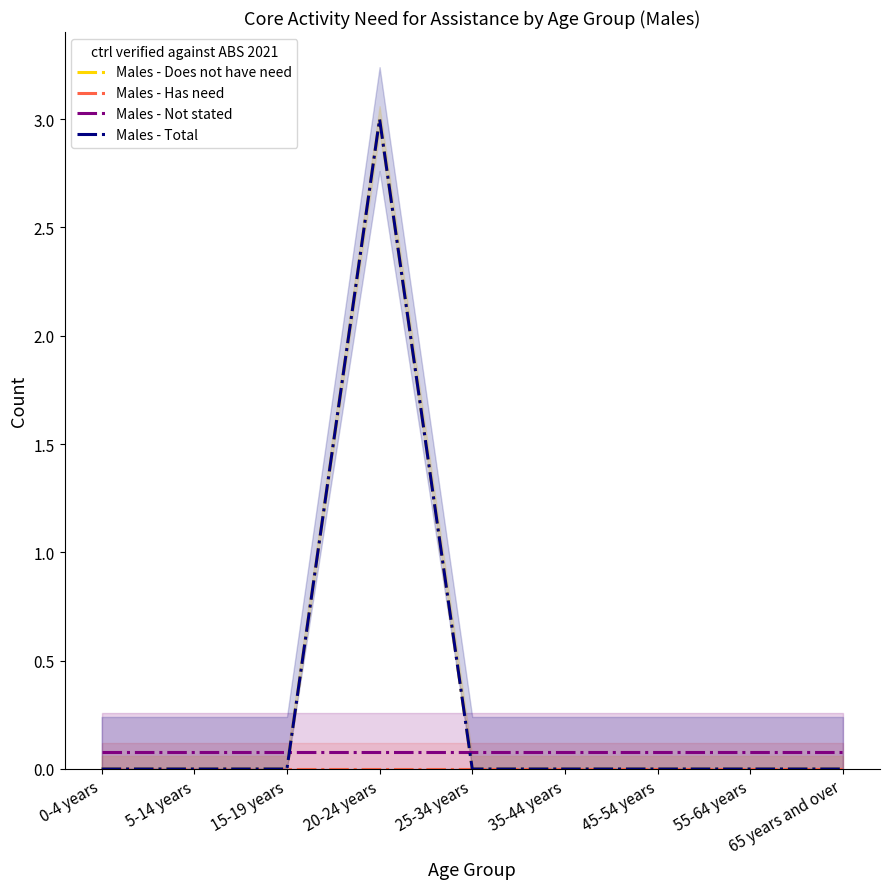

What is the greatest value displayed?

3.0